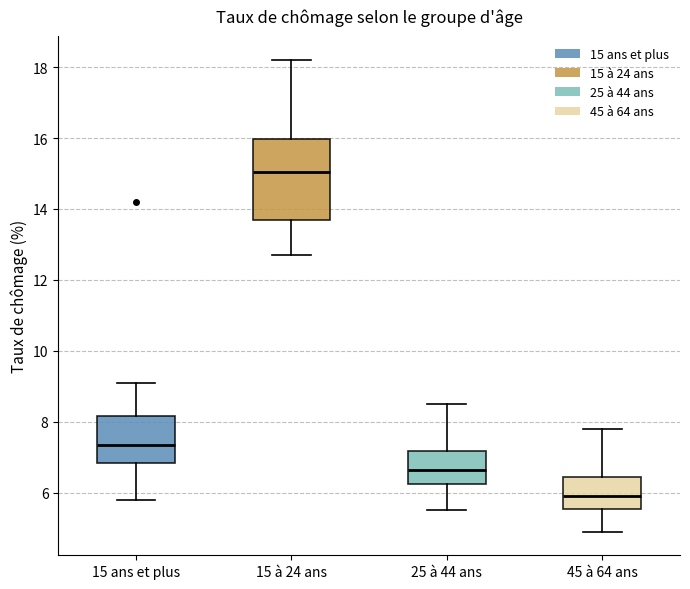

Where is the upper edge of the box for 45 à 64 ans on the y-axis? The values are not printed on the chart, so give them approximately, as read against the axis.

6.4